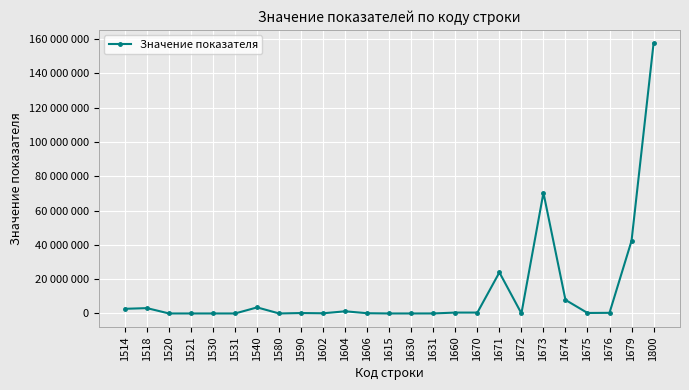

Is this an area chart (filled region under the line)?

No